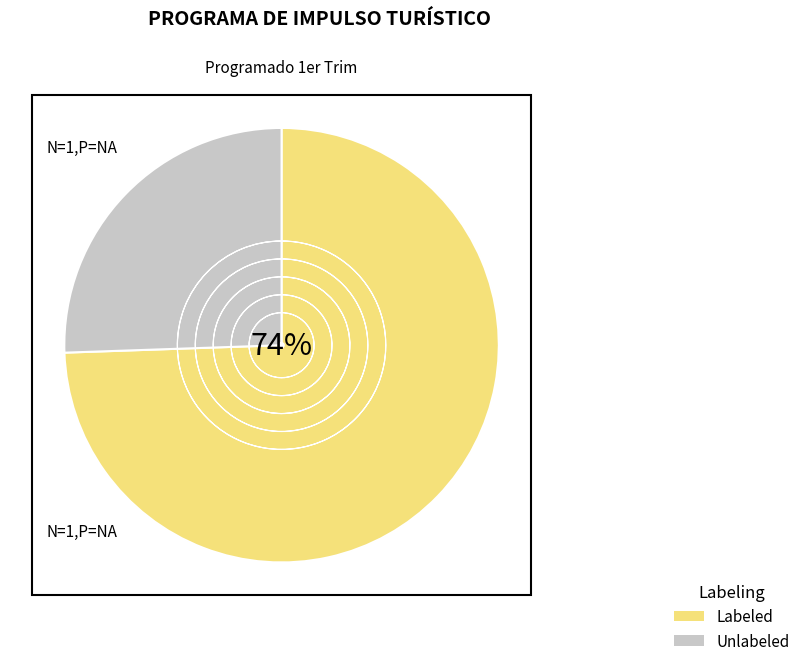

Is it true that PAT is 99% of the pie?

False